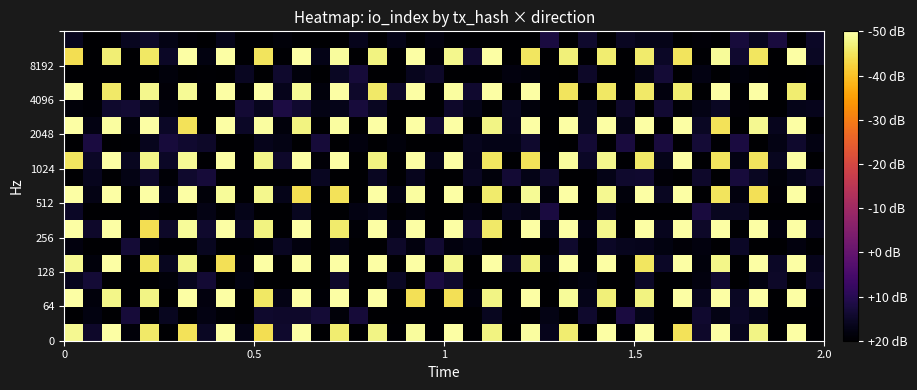

What is the greatest value displayed?

37.9